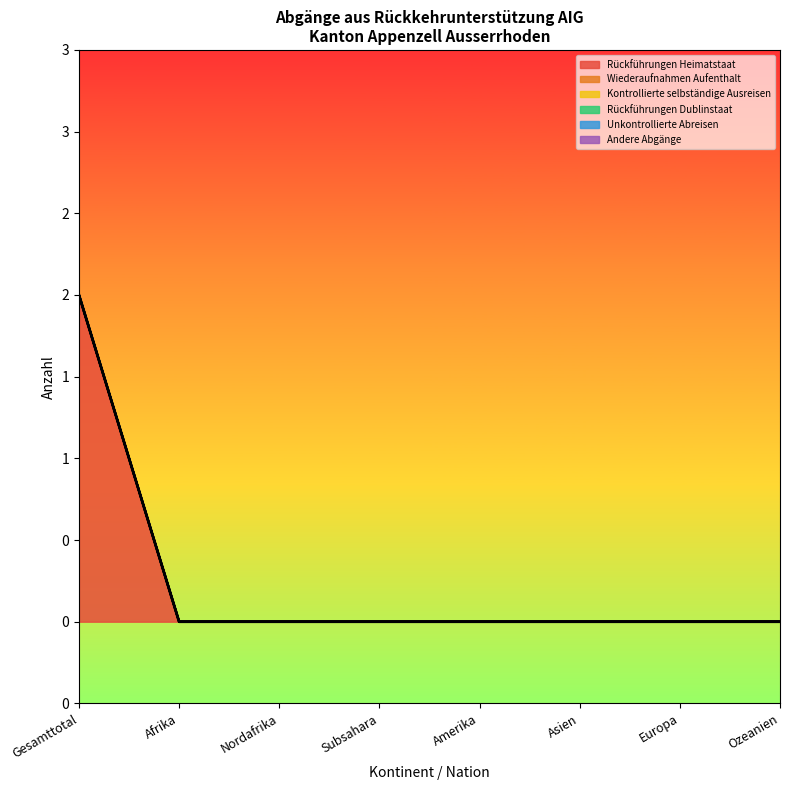

True or false: Andere Abgänge and Wiederaufnahmen Aufenthalt intersect in this chart.

False